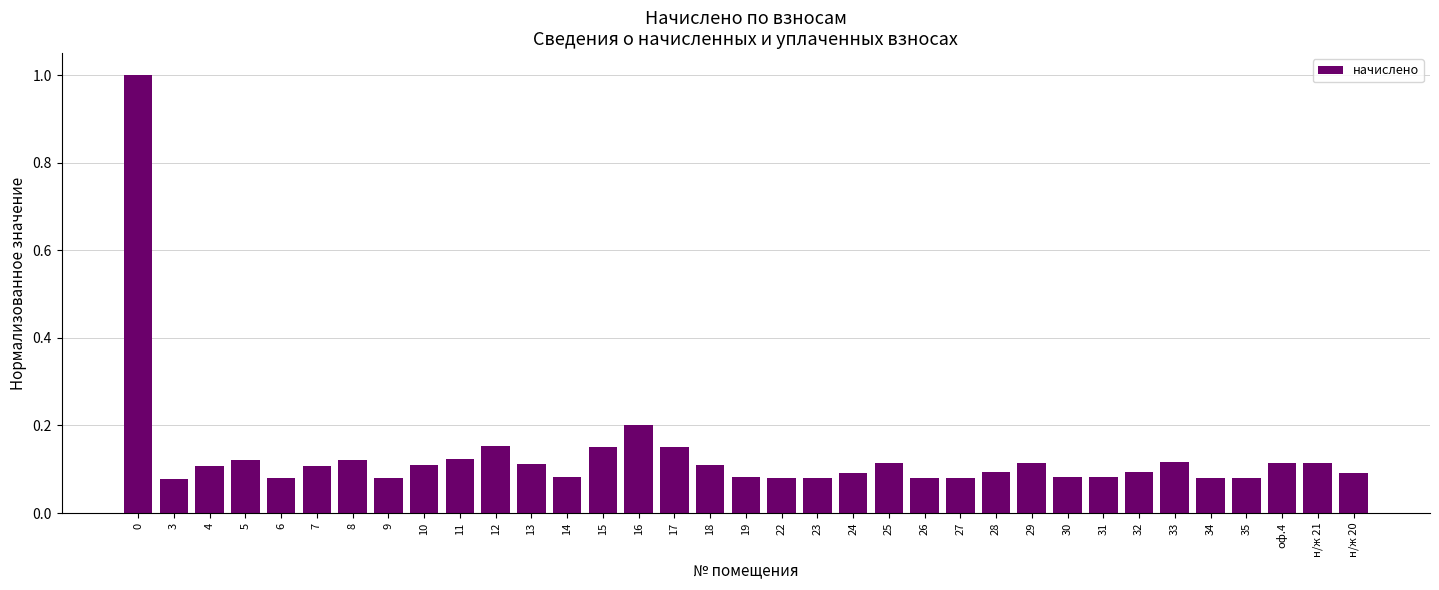

What is the greatest value displayed?

1.0